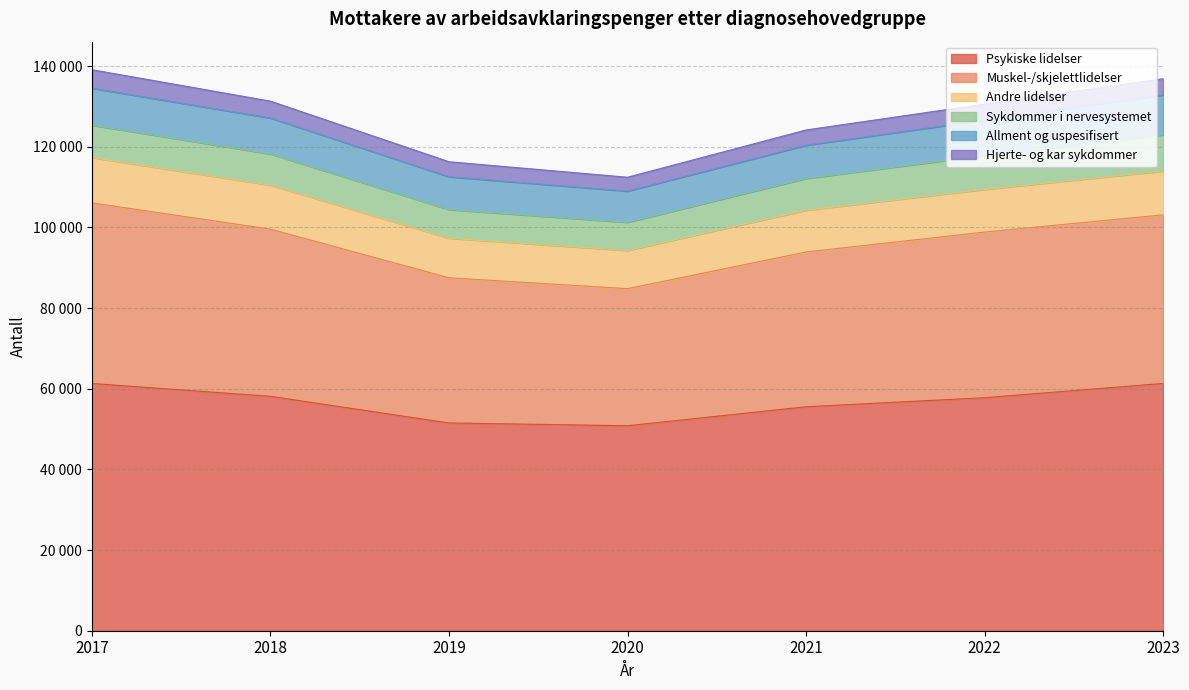

What is the difference between the highest and lowest values at 2018?

52357